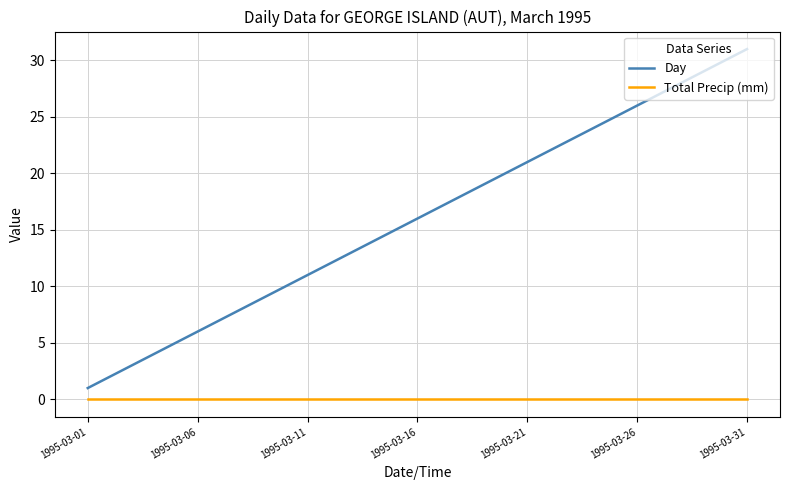

List the series in order of their peak value, highest first.

Day, Total Precip (mm)